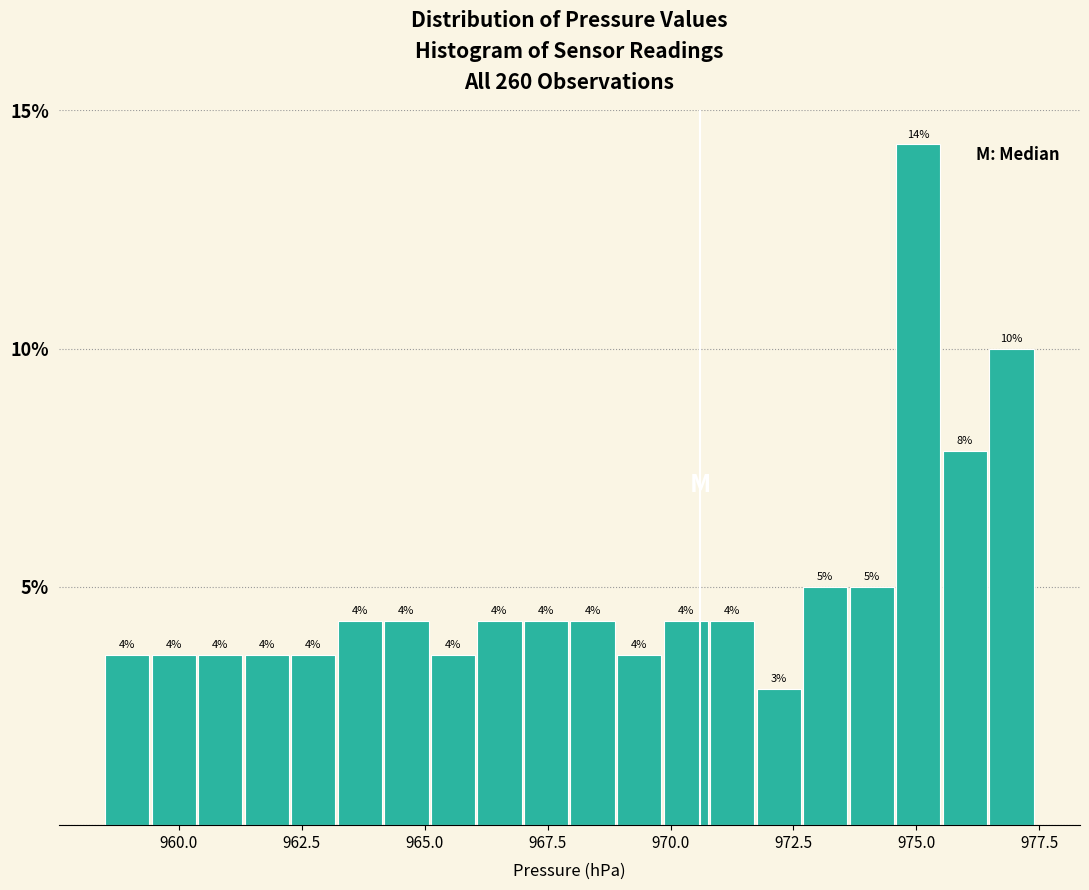

Read against the x-axis, roughly where is the centre of the tallest bar?

975.0